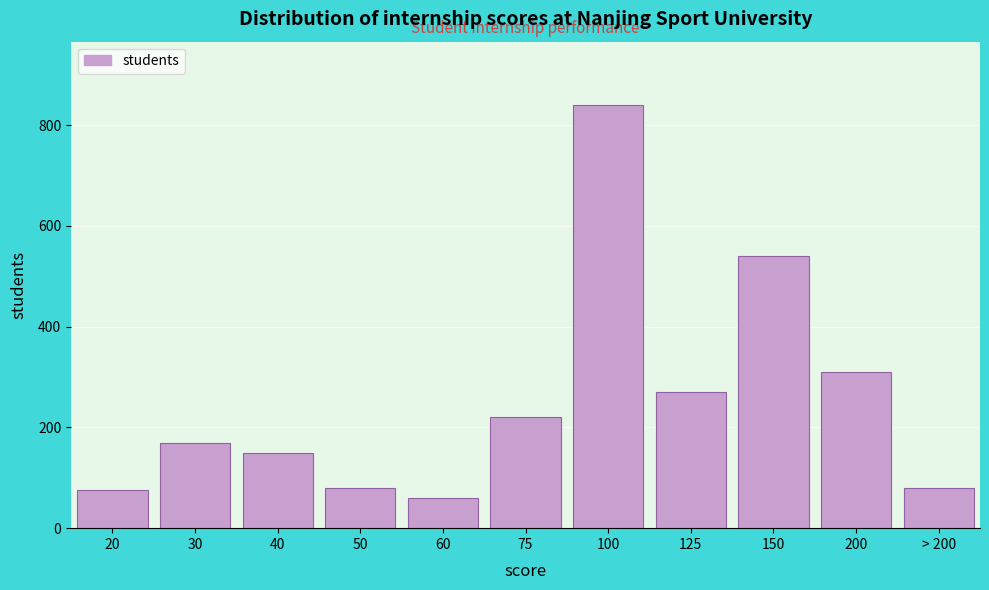

Reading left to right, what are all the values shown in this chart?

75	170	150	80	60	220	840	270	540	310	80